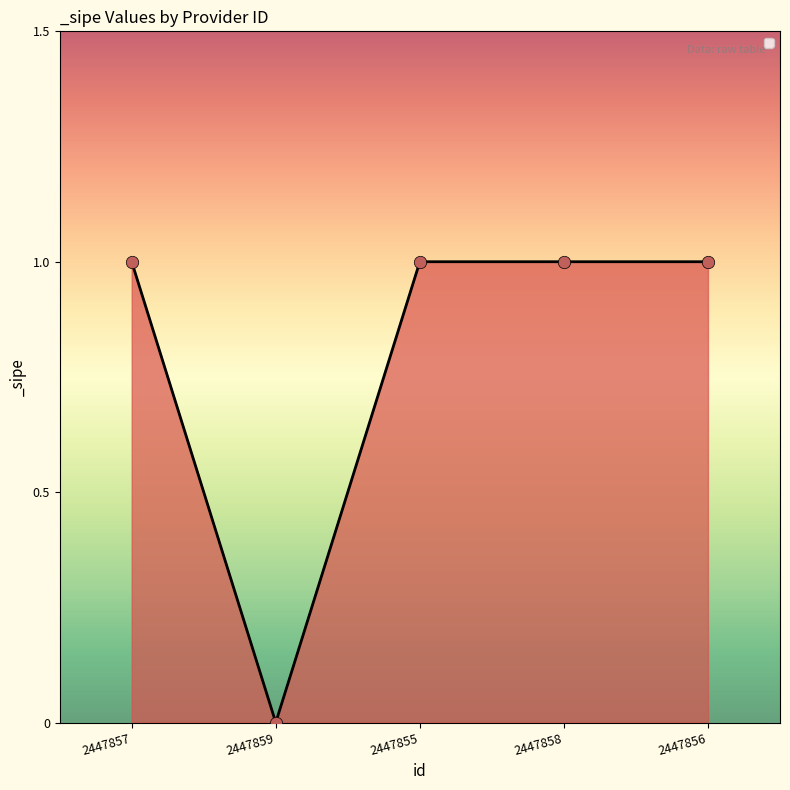

Which has a higher value, 2447859 or 2447856?

2447856